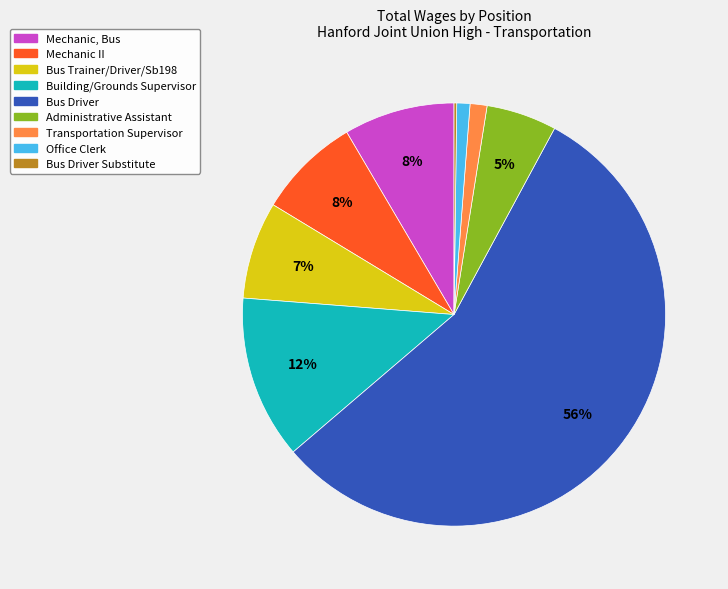

Does any single category account for the majority?

Yes